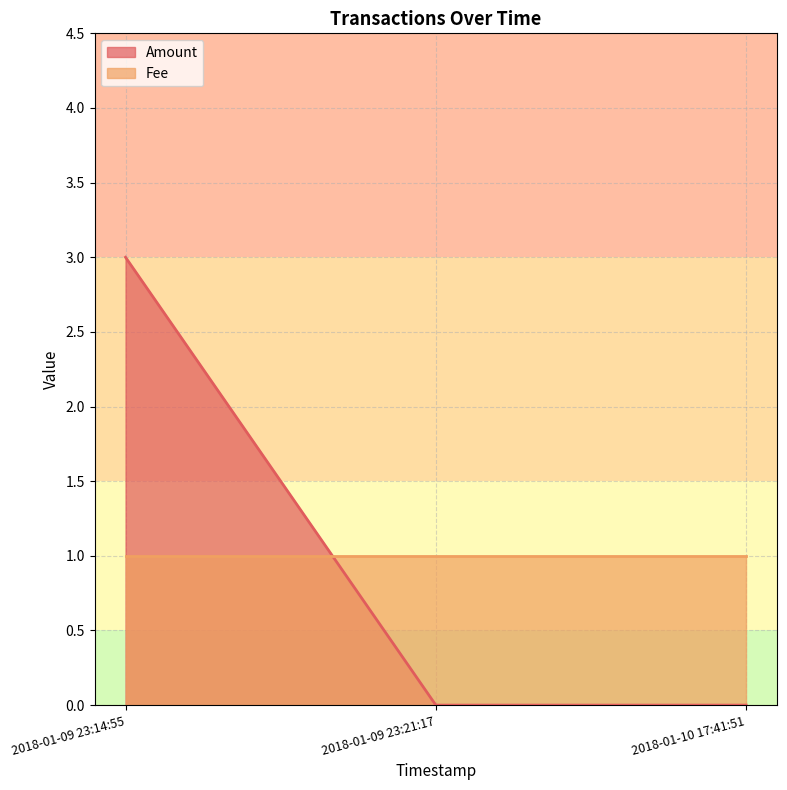

What is the sum of all Fee values?

3